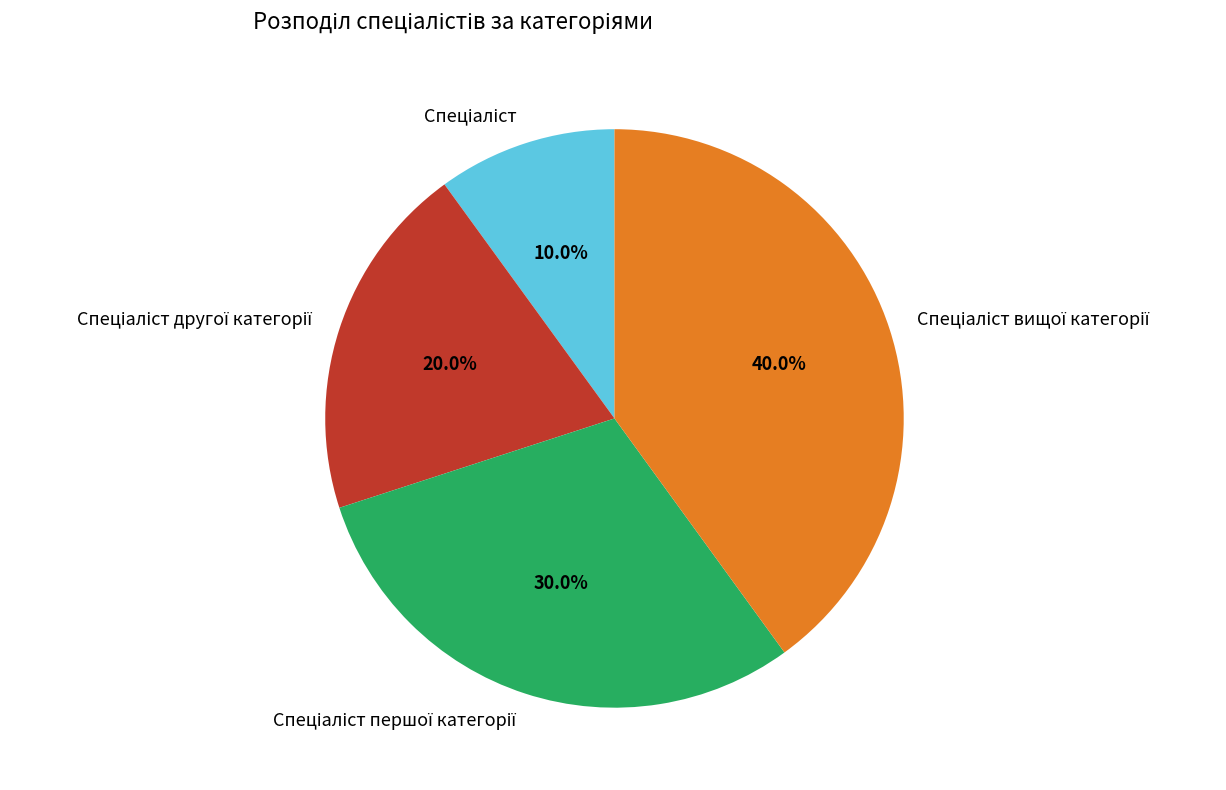

How many slices are in this pie chart?

4